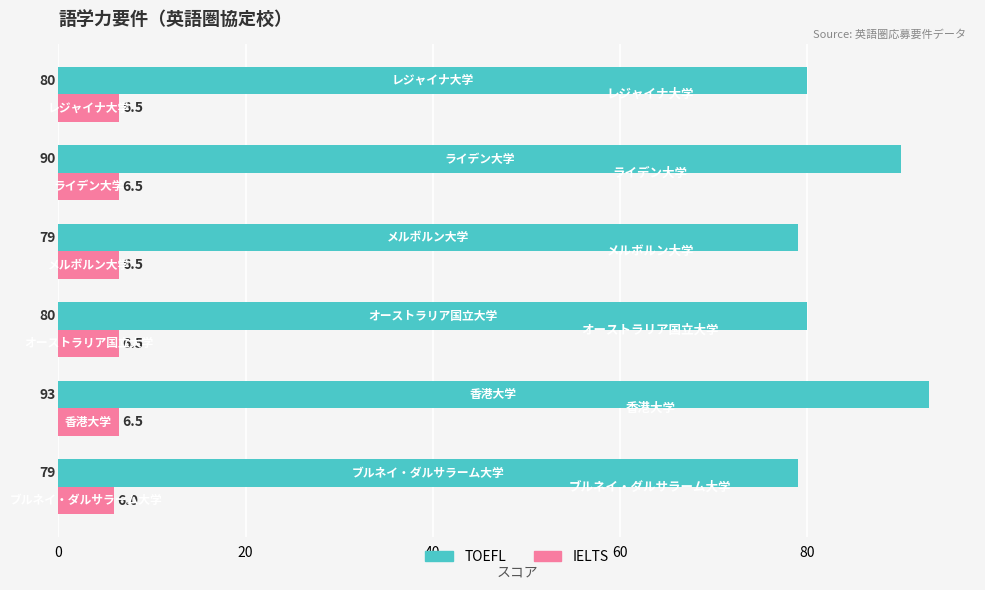

Between 香港大学 and レジャイナ大学, which series saw the biggest shift?

TOEFL